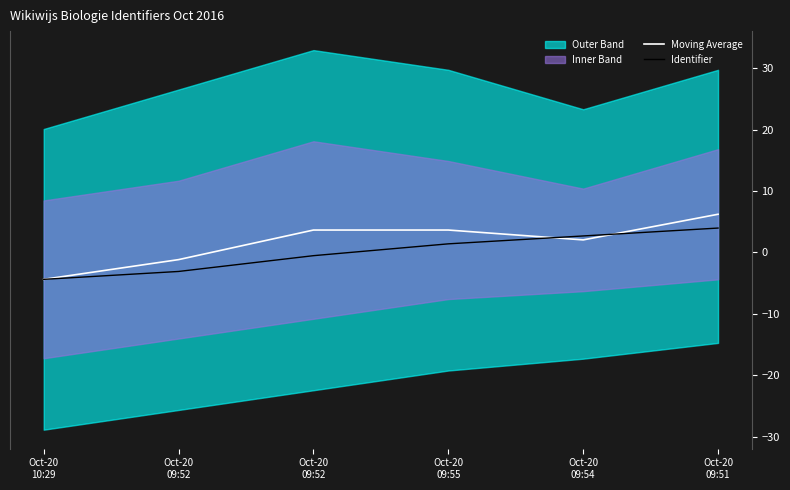

What is the sum of the Identifier values at Oct-20
09:52 and Oct-20
10:29?

-7.5